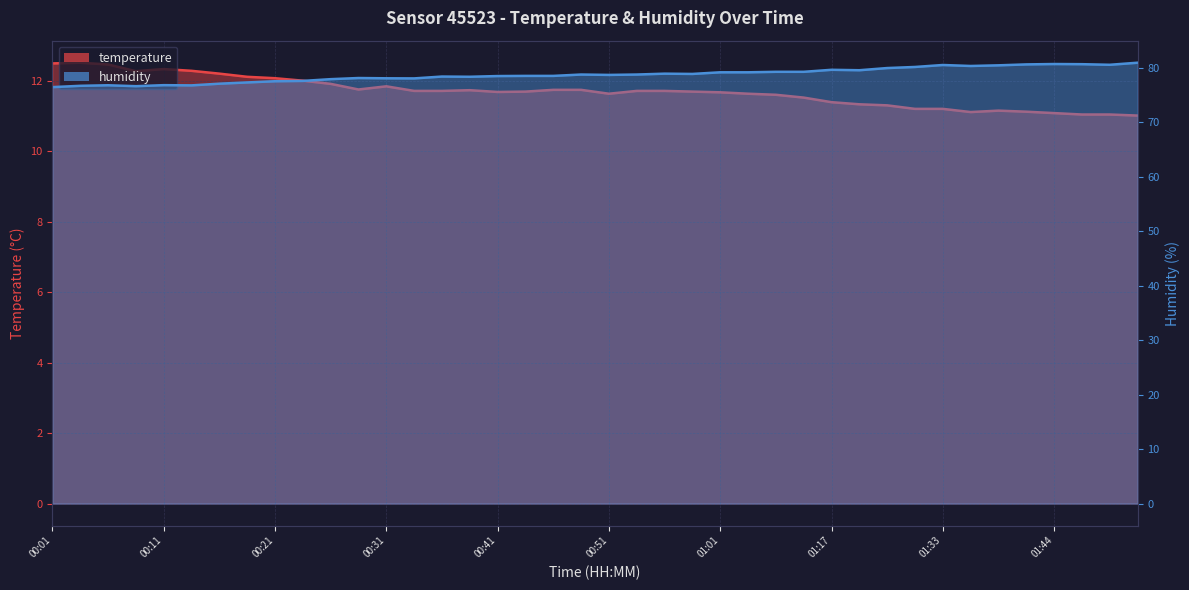

True or false: humidity and temperature cross at least once.

False